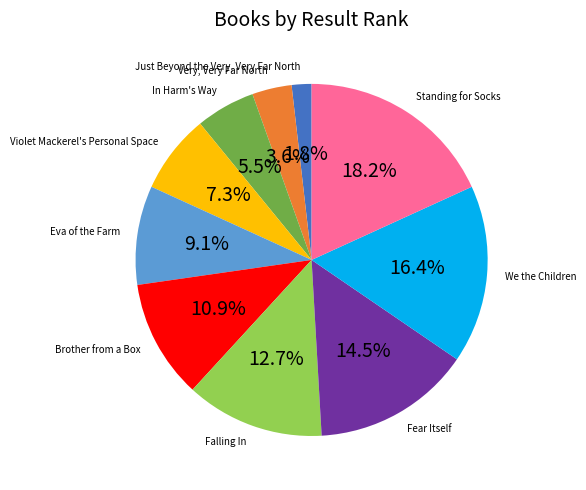

To the nearest percent, what portion does Eva of the Farm represent?

9%